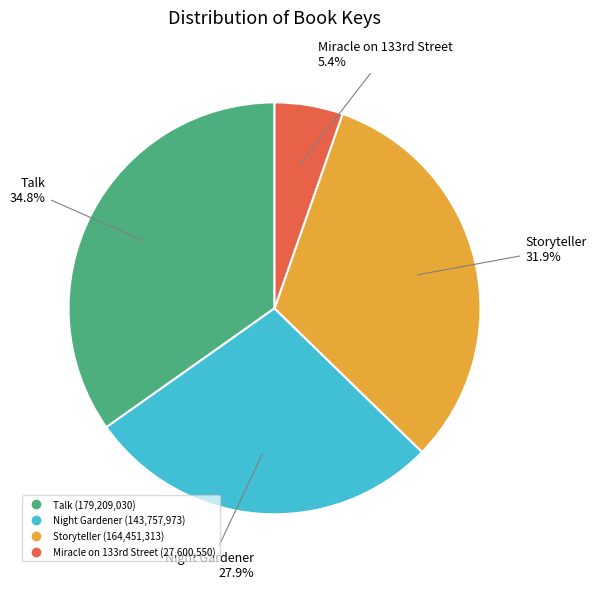

How many segments does this pie chart have?

4